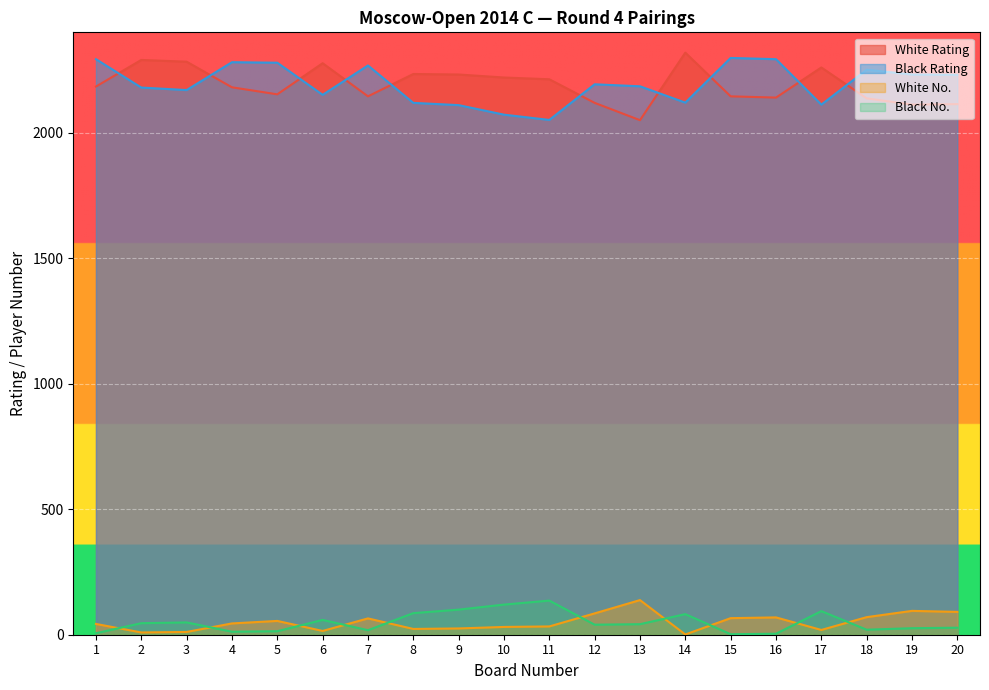

At which category does White Rating reach its first local valley?

5